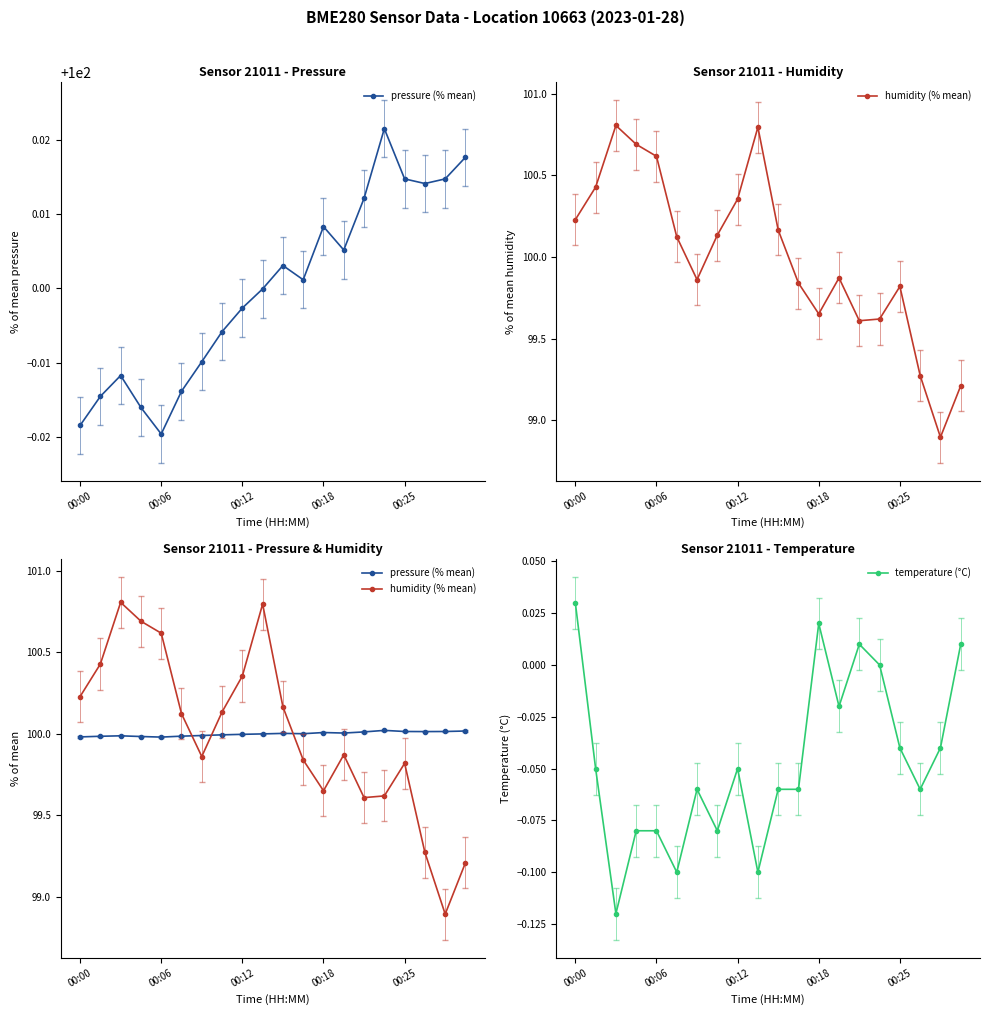

What is the approximate value of temperature (°C) at 00:12?

-0.1